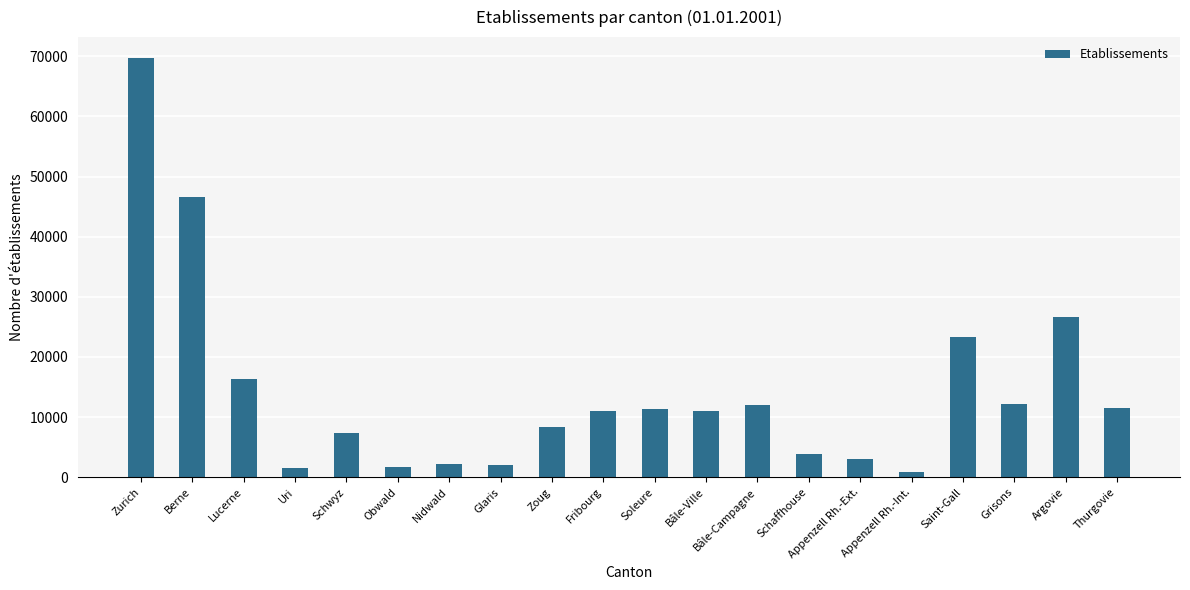

Which category has the highest value across all series?

Zurich